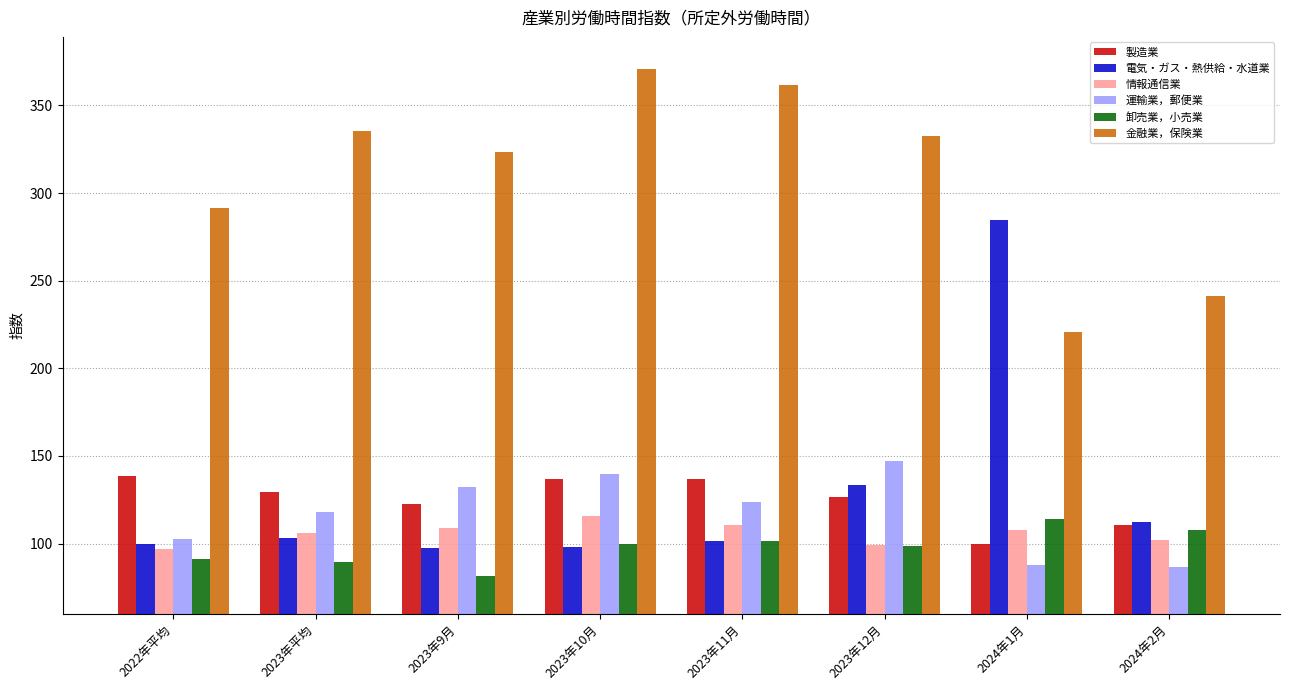

Between 2022年平均 and 2023年12月, which series saw the biggest shift?

運輸業，郵便業